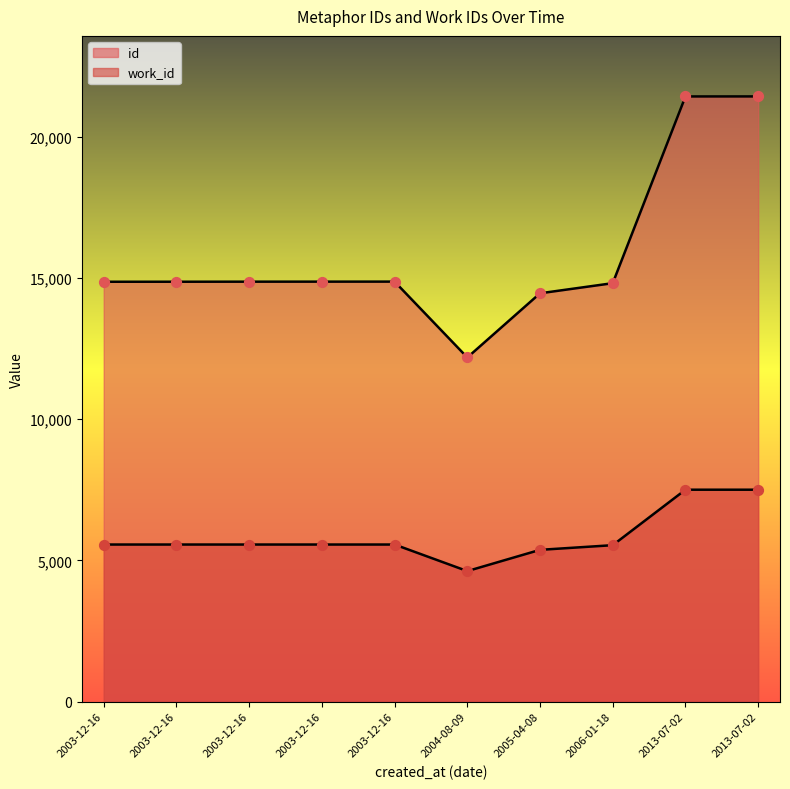

Which series contains the lowest Y value?

work_id